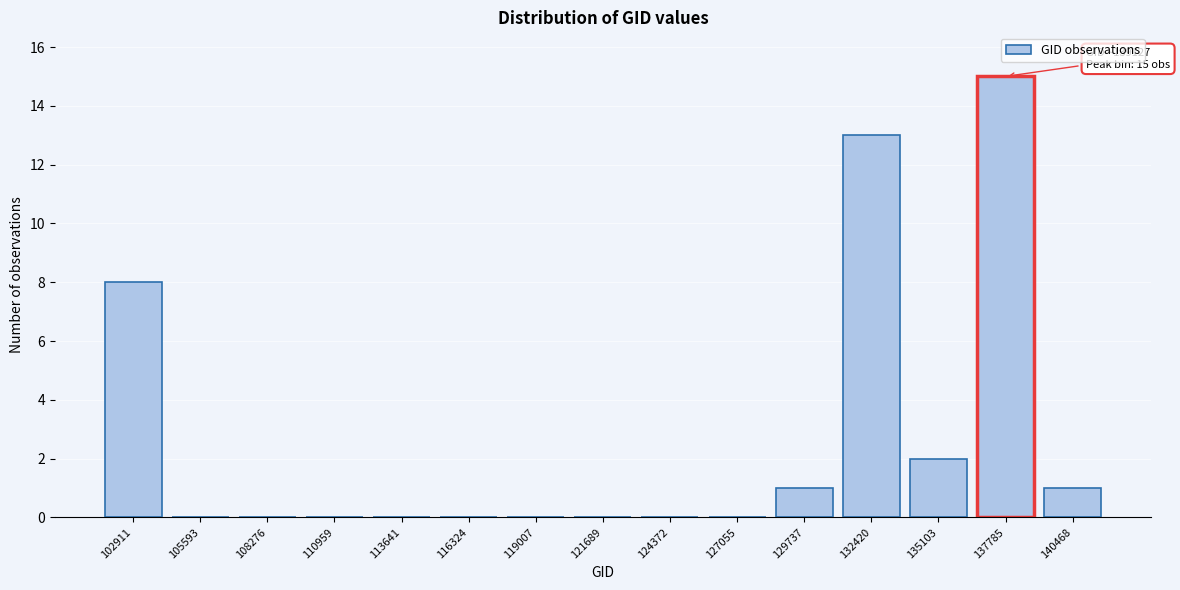

Reading left to right, extract all data points from this chart.

102911=8	105593=0	108276=0	110959=0	113641=0	116324=0	119007=0	121689=0	124372=0	127055=0	129737=1	132420=13	135103=2	137785=15	140468=1